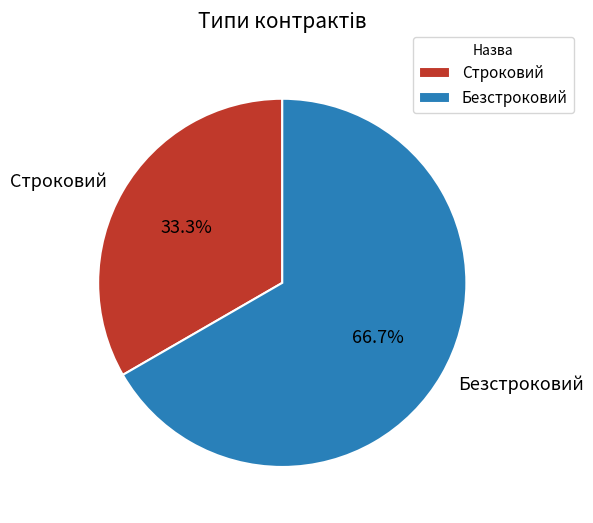

What is the total percentage of Строковий and Безстроковий?

100.0%